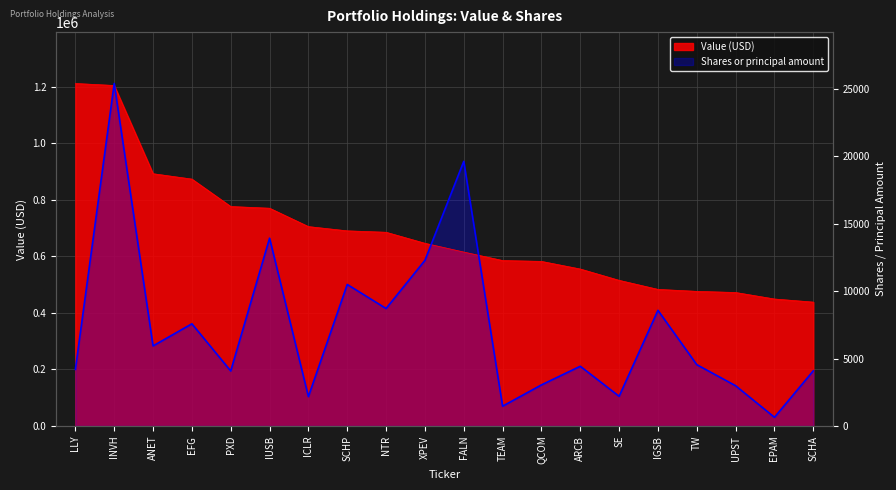

What are all the series names shown in the legend?

Value, Shares or principal amount